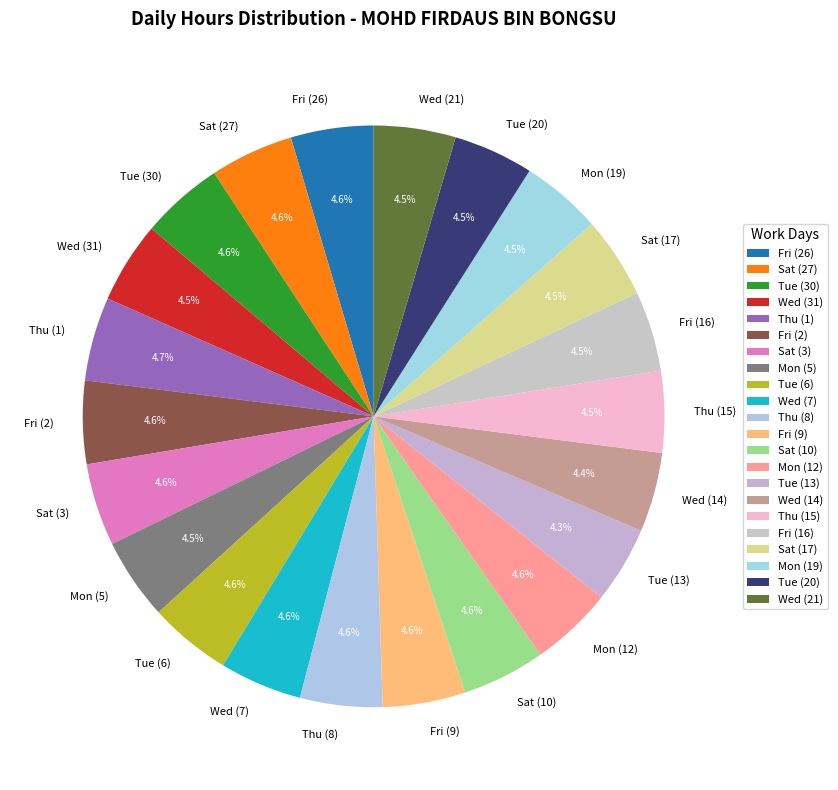

Does any single category account for the majority?

No